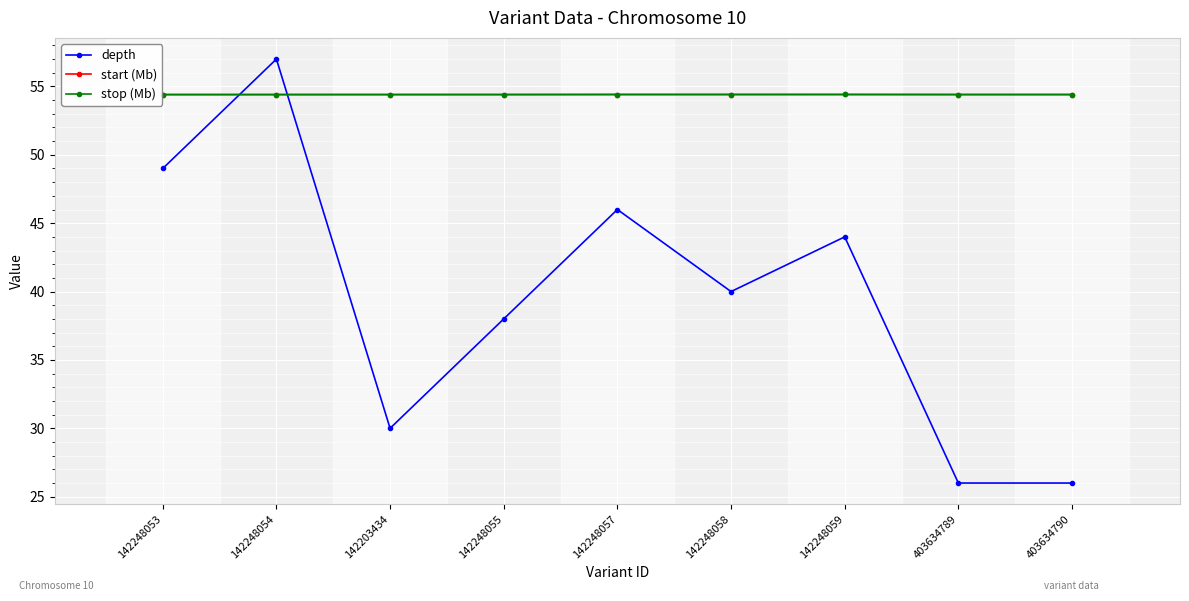

True or false: stop (Mb) has more than 0 interior local peaks.

True